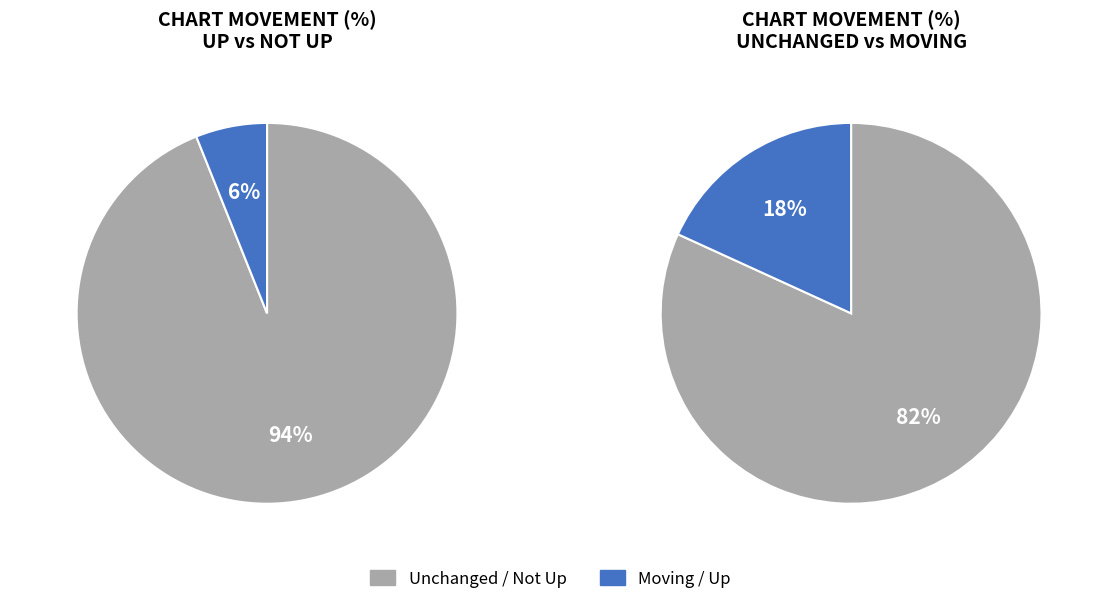

The down slice represents 18% of the pie. True or false?

False